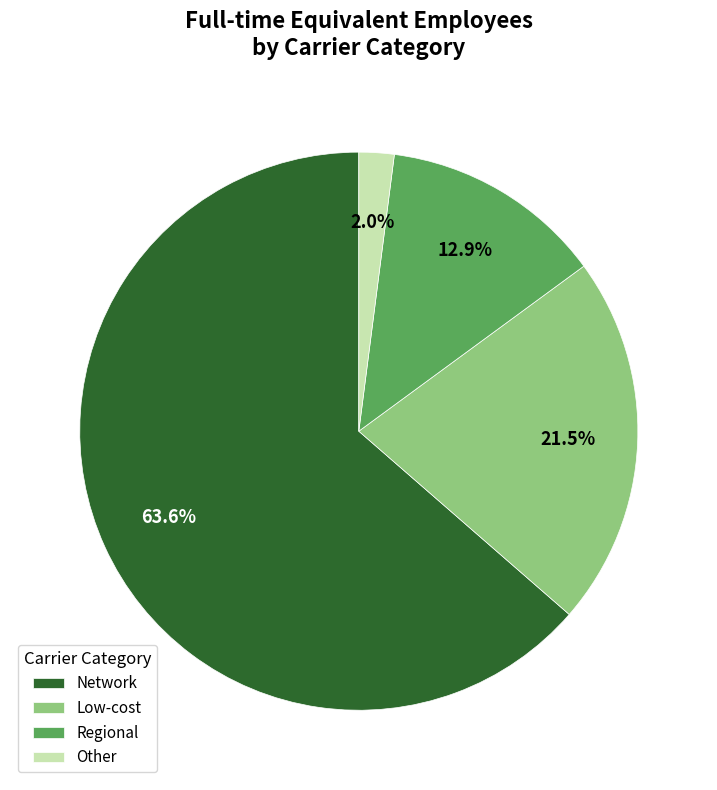

Between Other and Regional, which is larger?

Regional